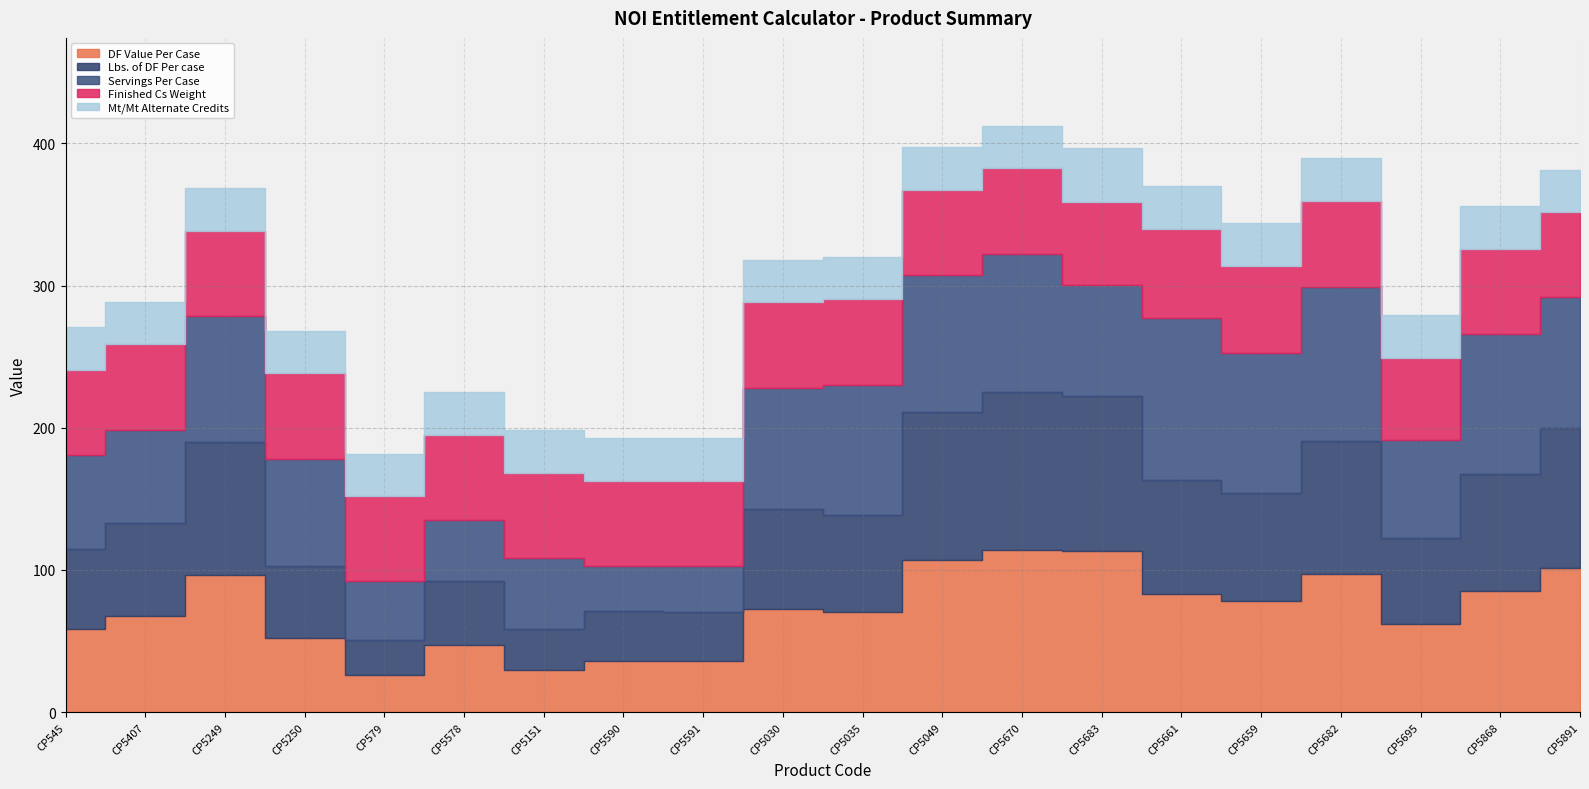

Which series has the largest total across all categories?

Servings Per Case